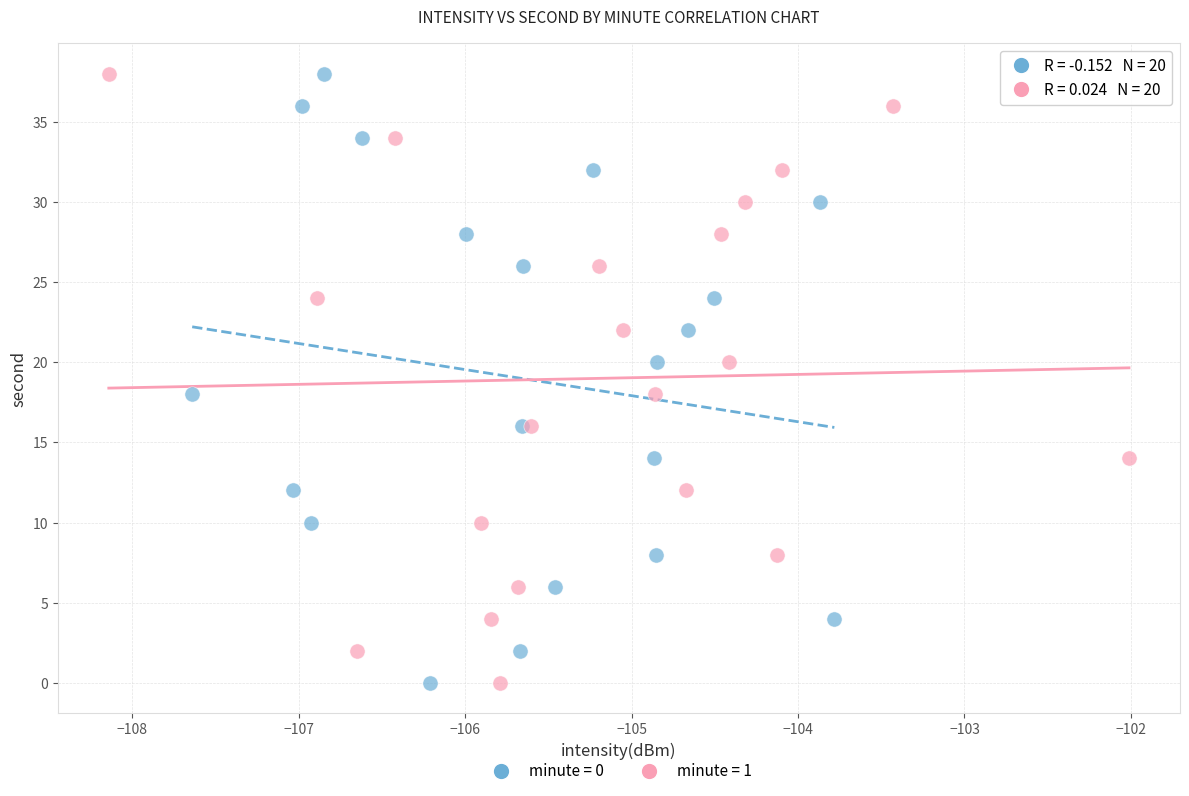

What are all the series names shown in the legend?

minute = 0, minute = 1